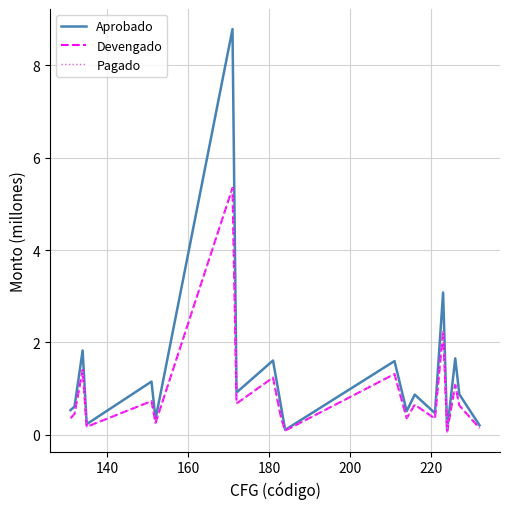

Does the chart have visible grid lines?

Yes